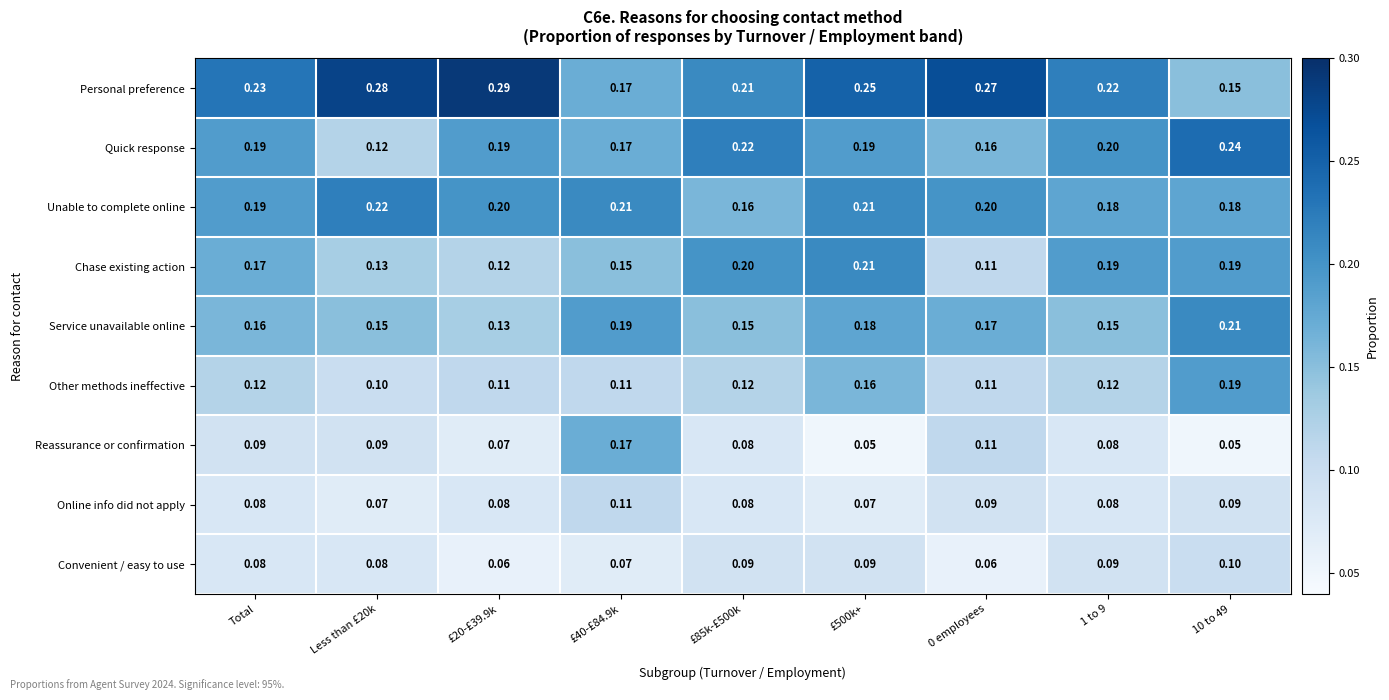

Which series changed the most between Less than £20k and £20-£39.9k?

Quick response